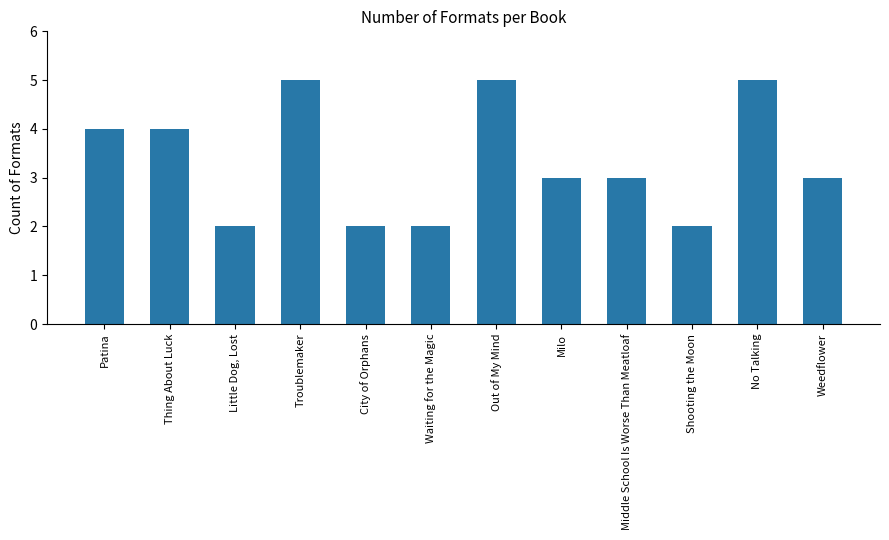

What is the label of the 4th bar from the left?

Troublemaker